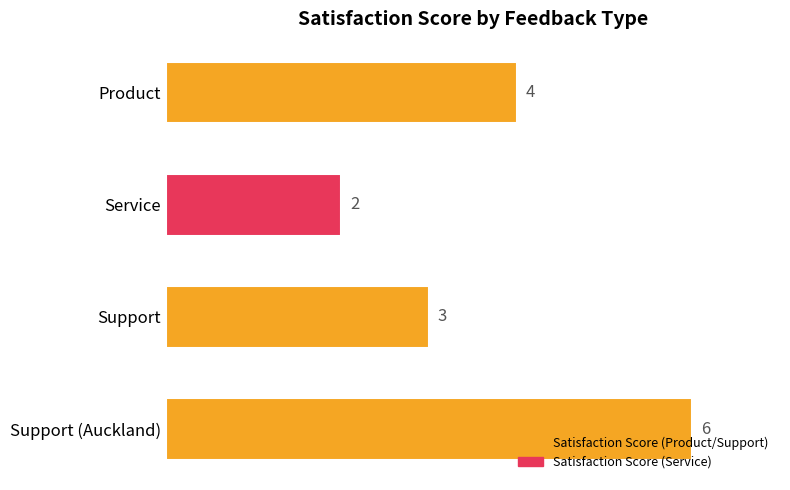

What is the minimum value shown in the chart?

2